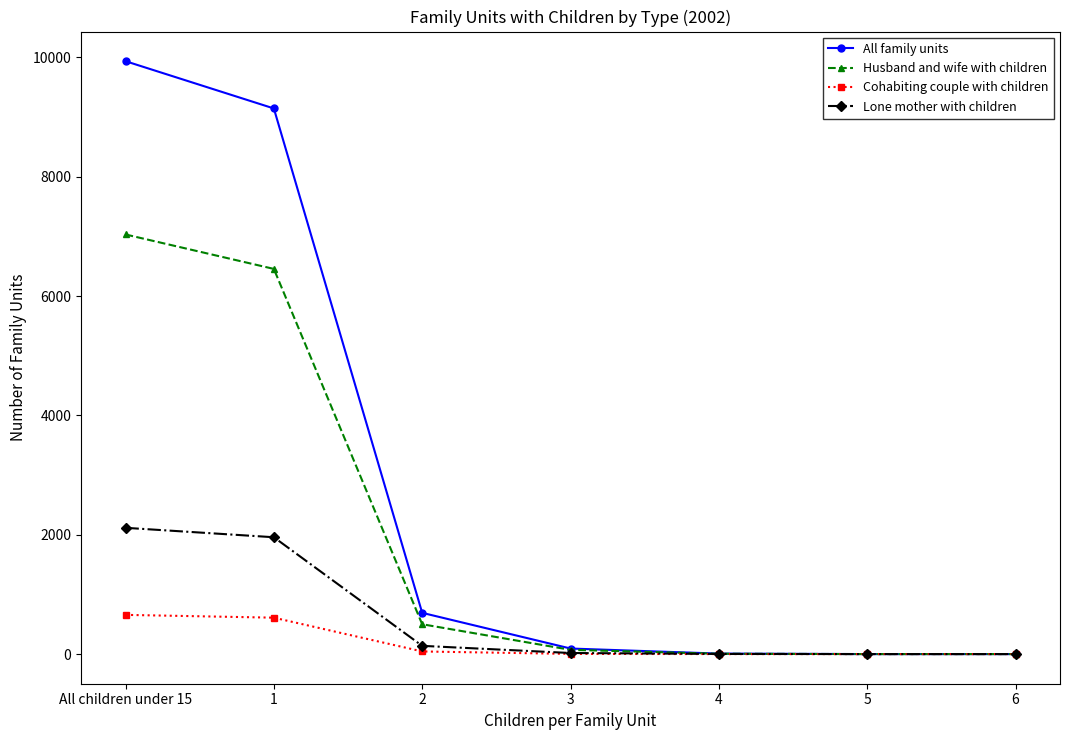

Which series changed the most between 1 and 4?

All family units